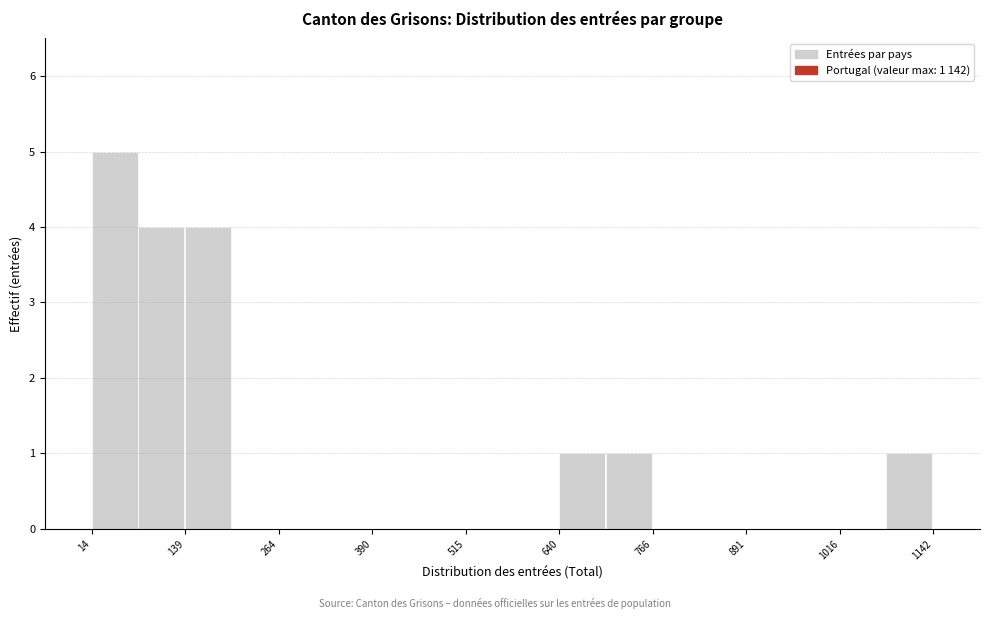

Around what value on the x-axis is the tallest bar? Give the approximate position of its centre, as read against the axis.

40